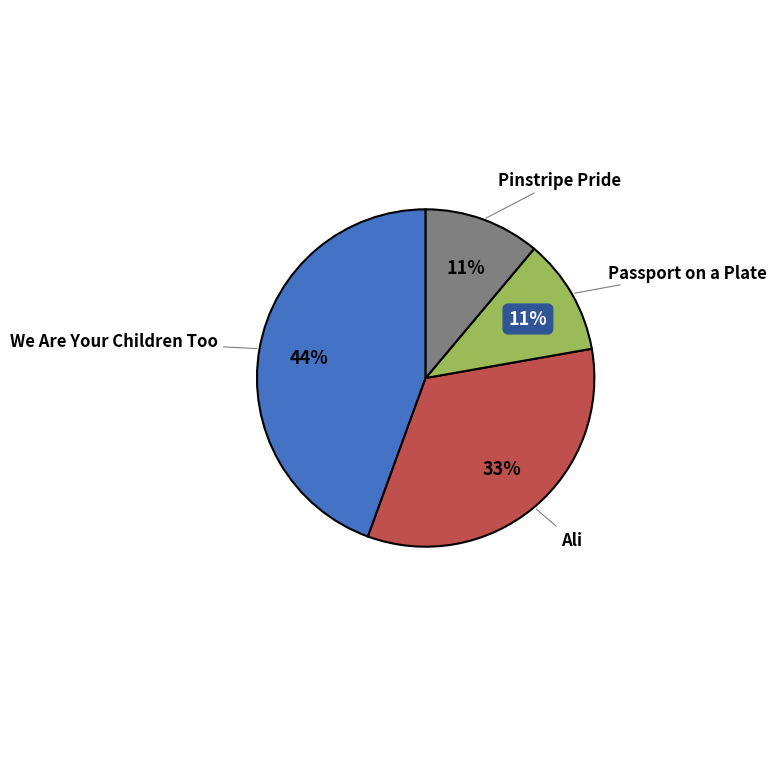

To the nearest percent, what is the difference between the largest and smallest slice percentages?

33%